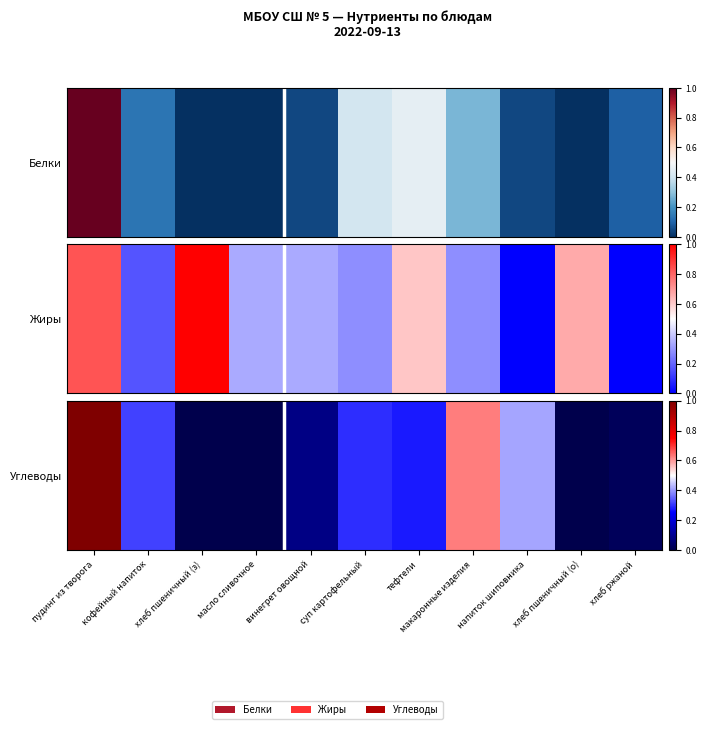

Count the number of categories in the chart.

11